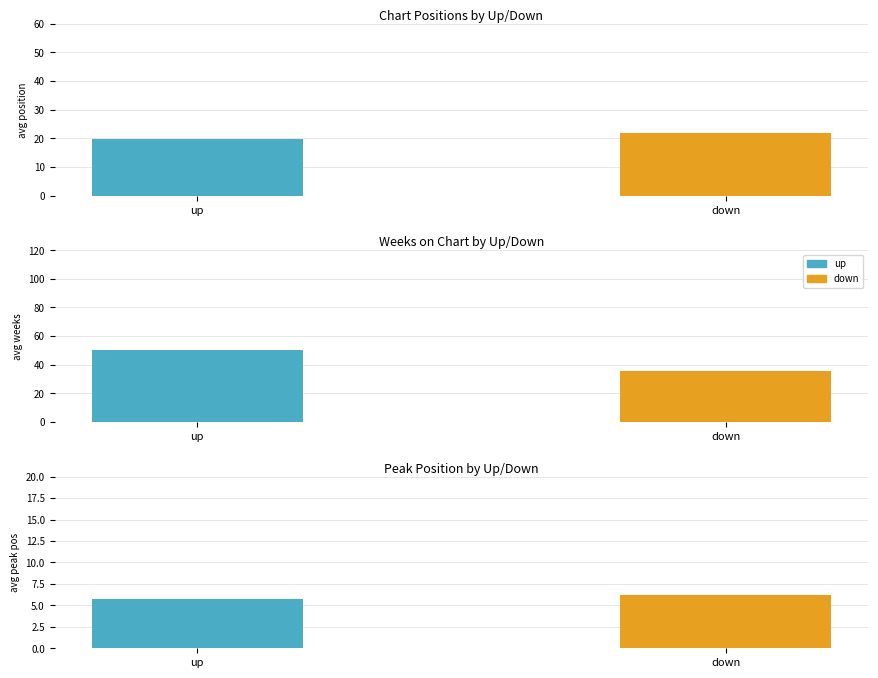

Rank the series by their maximum value, from lowest to highest.

Avg Peak Position, Avg Position, Avg Weeks on Chart